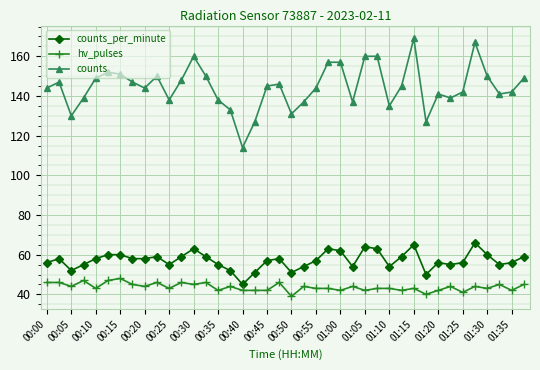

True or false: counts and hv_pulses intersect in this chart.

False